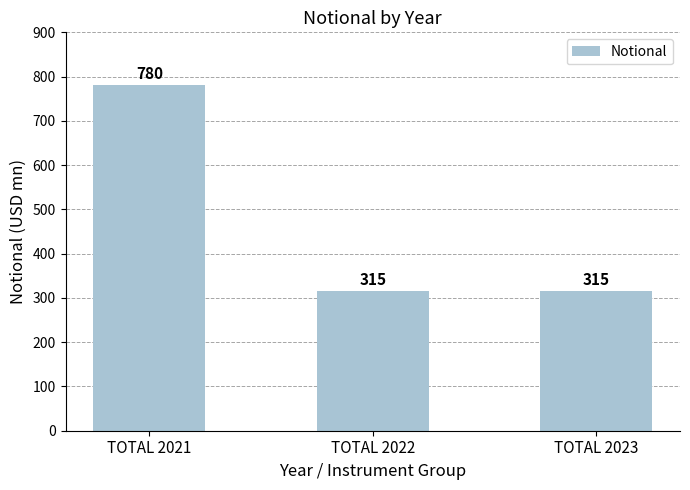

What is the difference between the maximum and second lowest values?

465